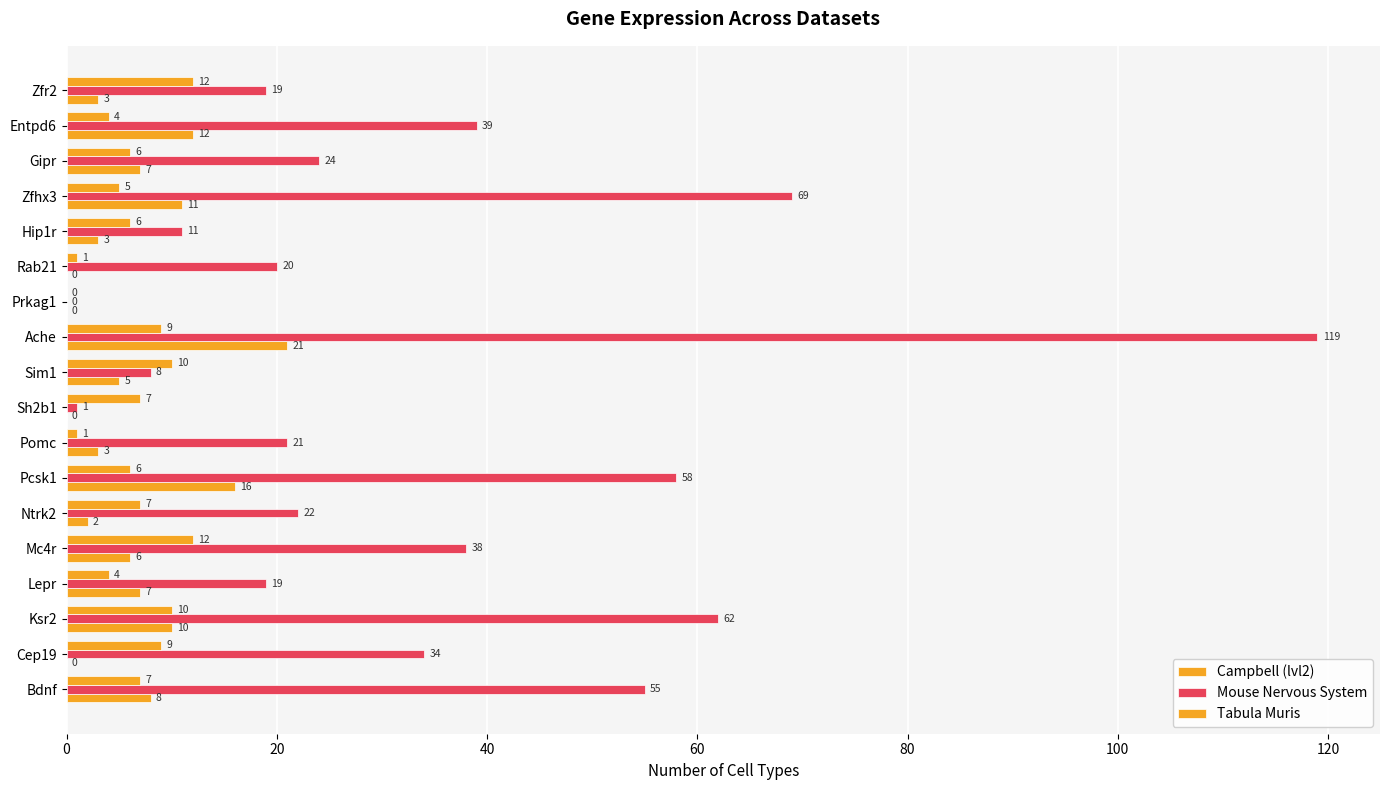

What position from the left is Zfr2?

18